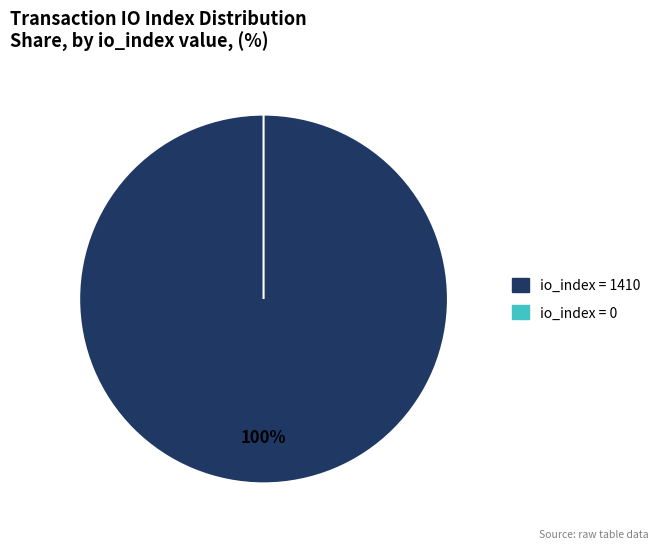

Count the number of slices in the pie.

2